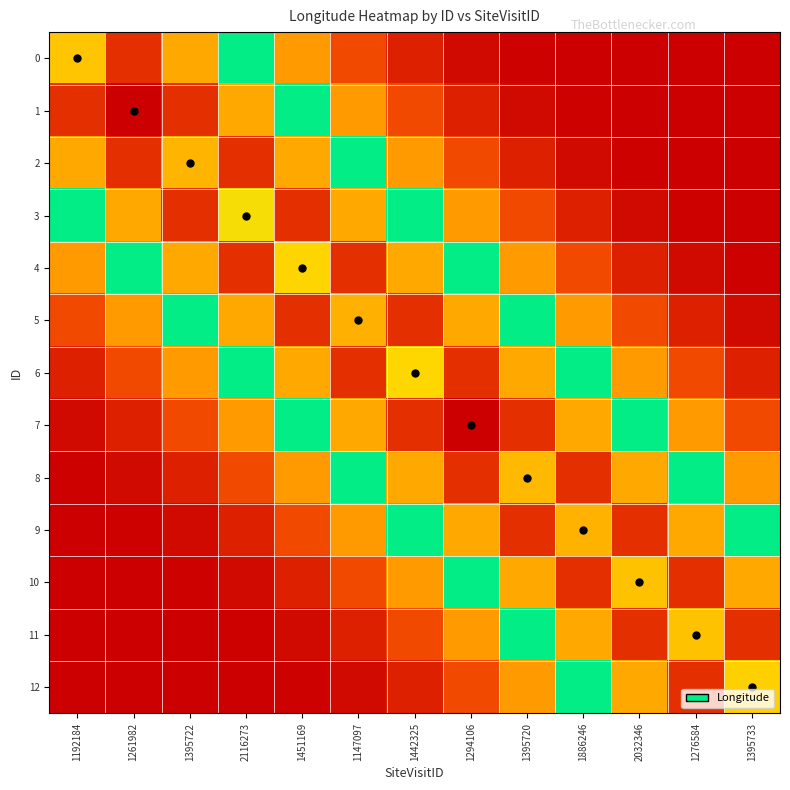

At which category does the chart reach its minimum across all series?

1261982